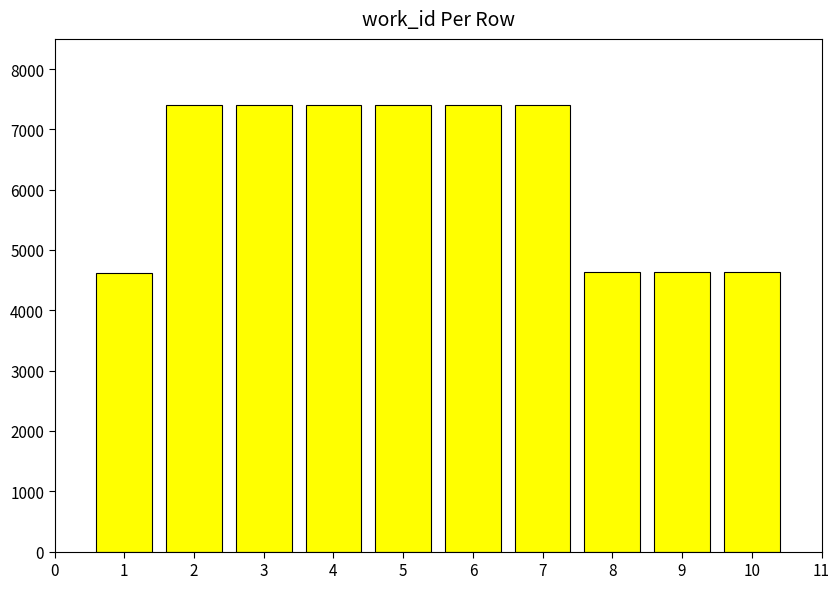

What is the smallest value displayed?

4626